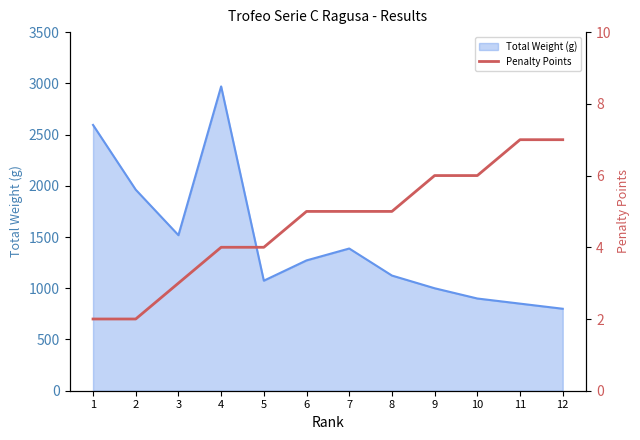

How many data points are above 5?

4